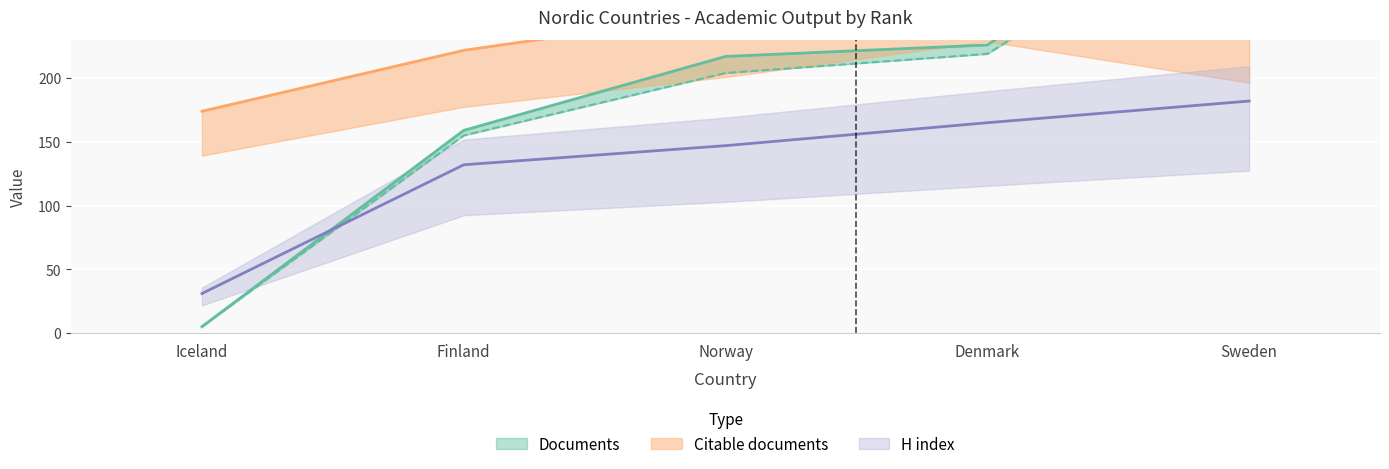

What is the difference between the H index values at Sweden and Finland?

50.0